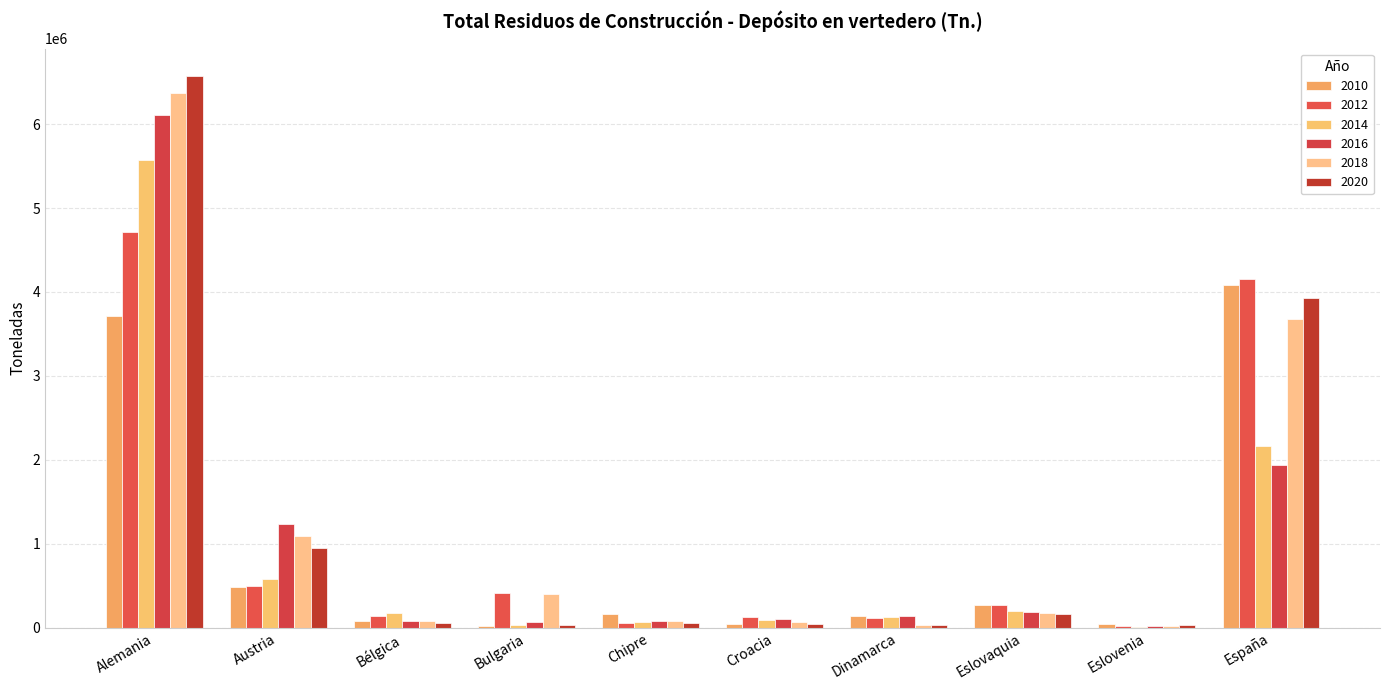

How many distinct data groups are displayed?

6